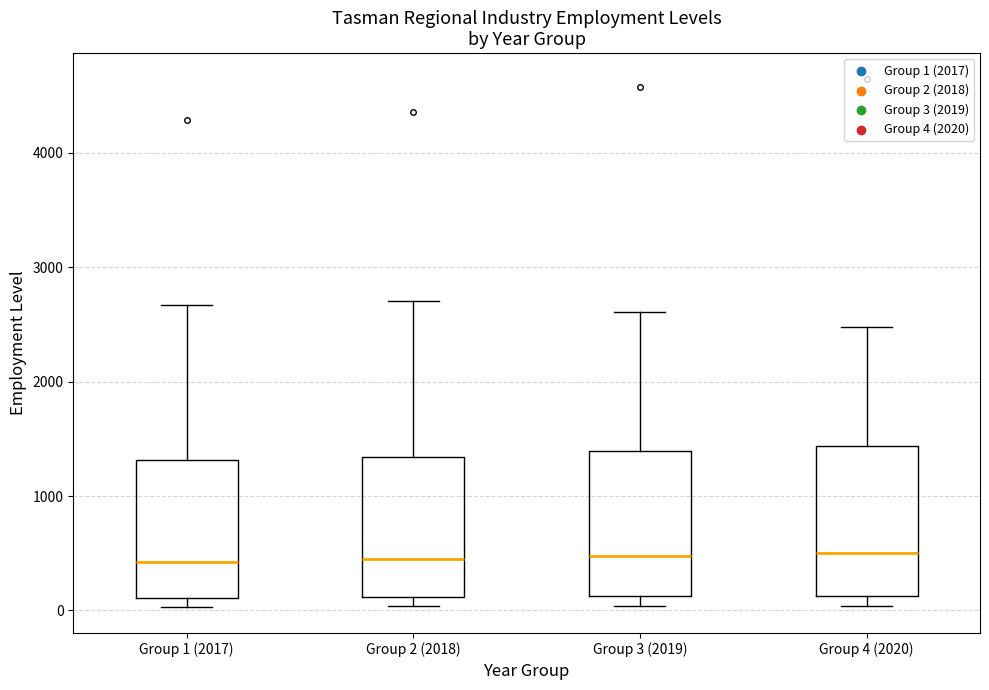

Reading left to right, transcribe this box plot: for each box, give where its median line is, the range the box spans, and where its two whiskers end, as read against the y-axis. The values are not printed on the chart, so give them approximately, as read against the axis.

Group 1 (2017): median 400, box 100 to 1300, whiskers 0 to 2700
Group 2 (2018): median 400, box 100 to 1300, whiskers 0 to 2700
Group 3 (2019): median 500, box 100 to 1400, whiskers 0 to 2600
Group 4 (2020): median 500, box 100 to 1400, whiskers 0 to 2500